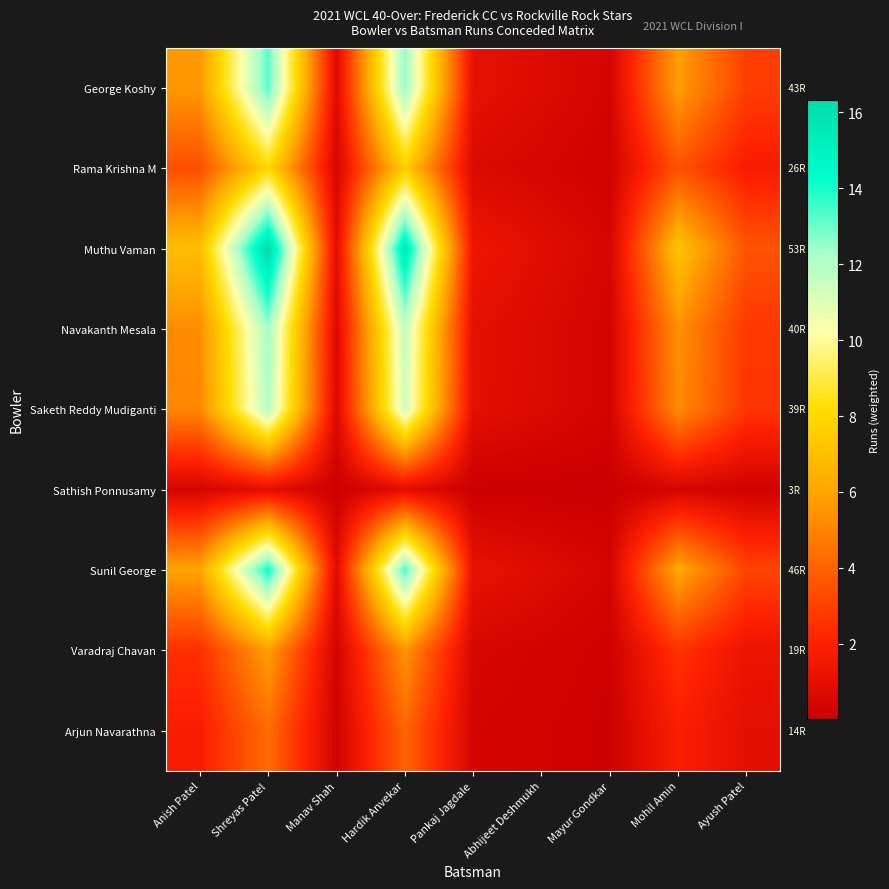

Which series has the largest total across all categories?

Muthu Vaman